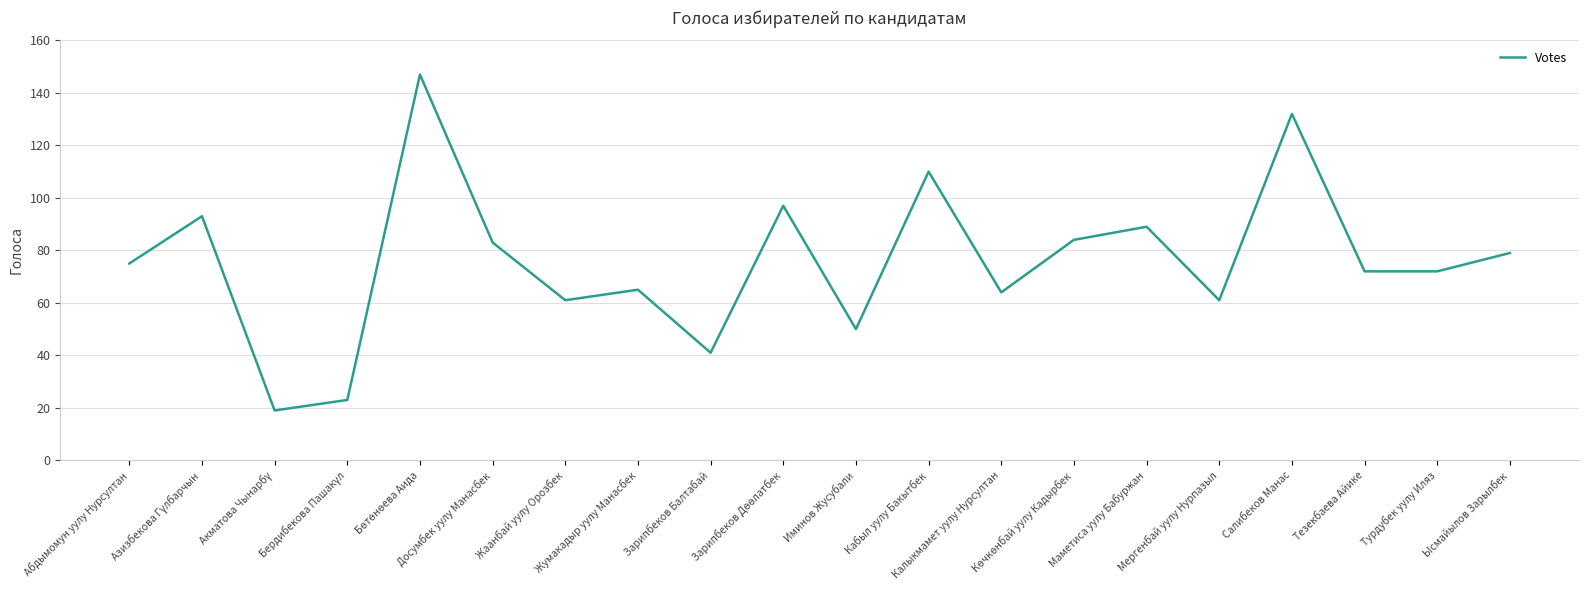

What value does the data have at Салибеков Манас?

132